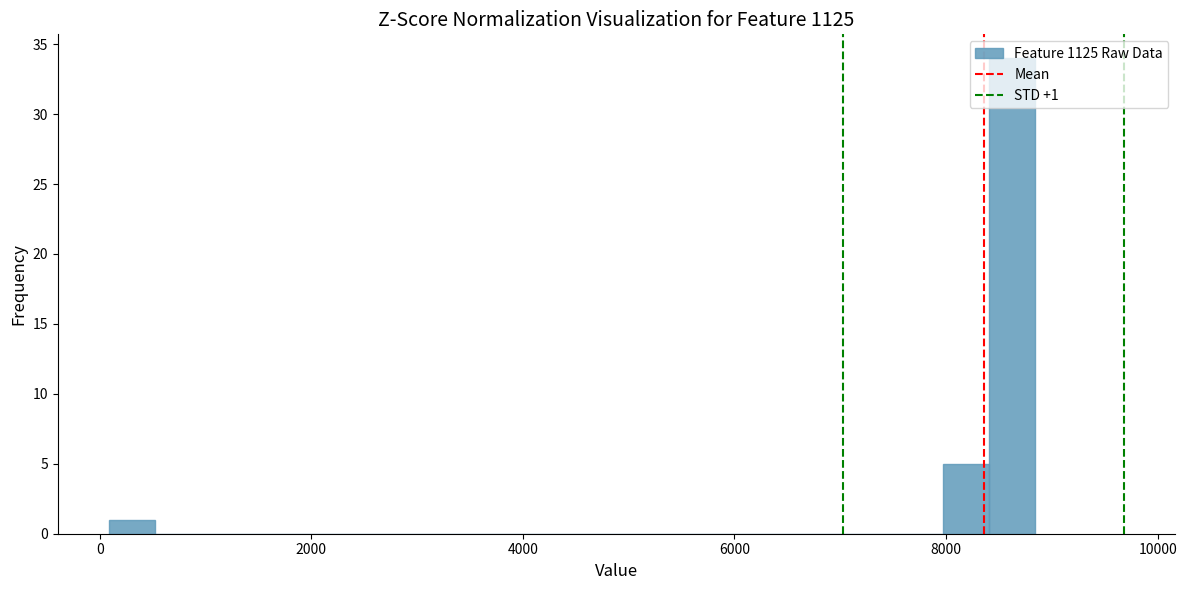

Read against the x-axis, roughly where is the centre of the tallest bar?

8600